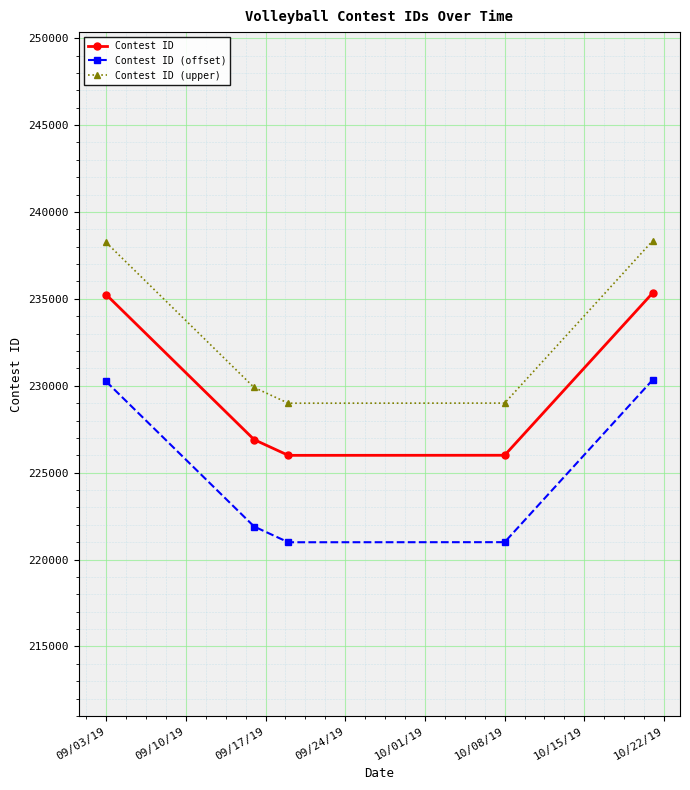

What is the average value of the Contest ID (upper) series?

232895